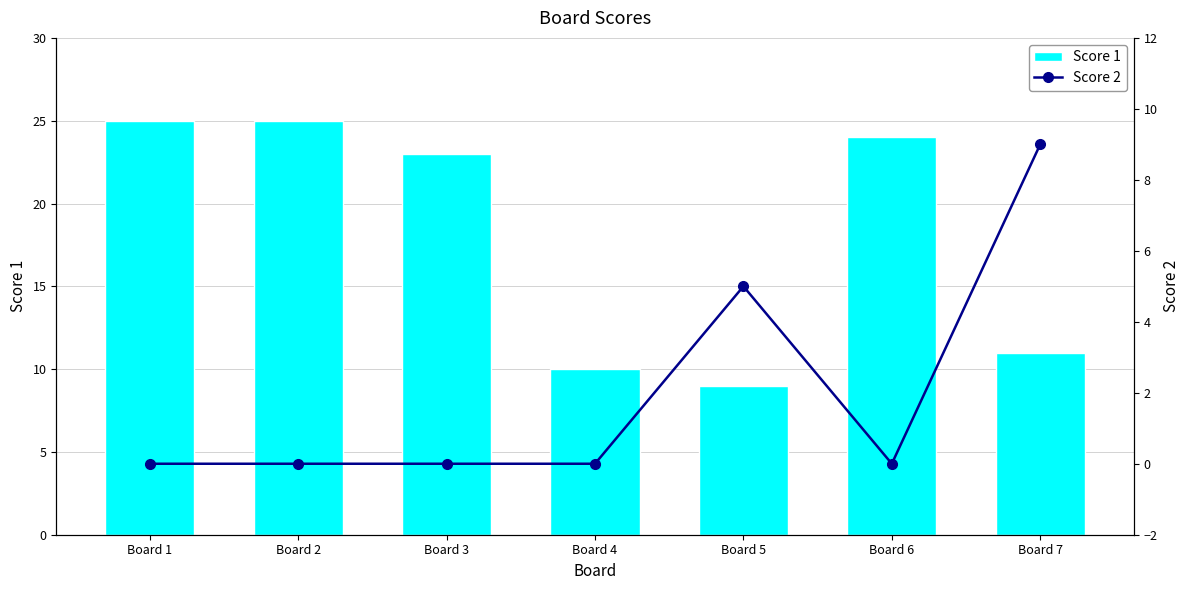

List the labels in order of Score 2 value, smallest first.

Board 1, Board 2, Board 3, Board 4, Board 6, Board 5, Board 7